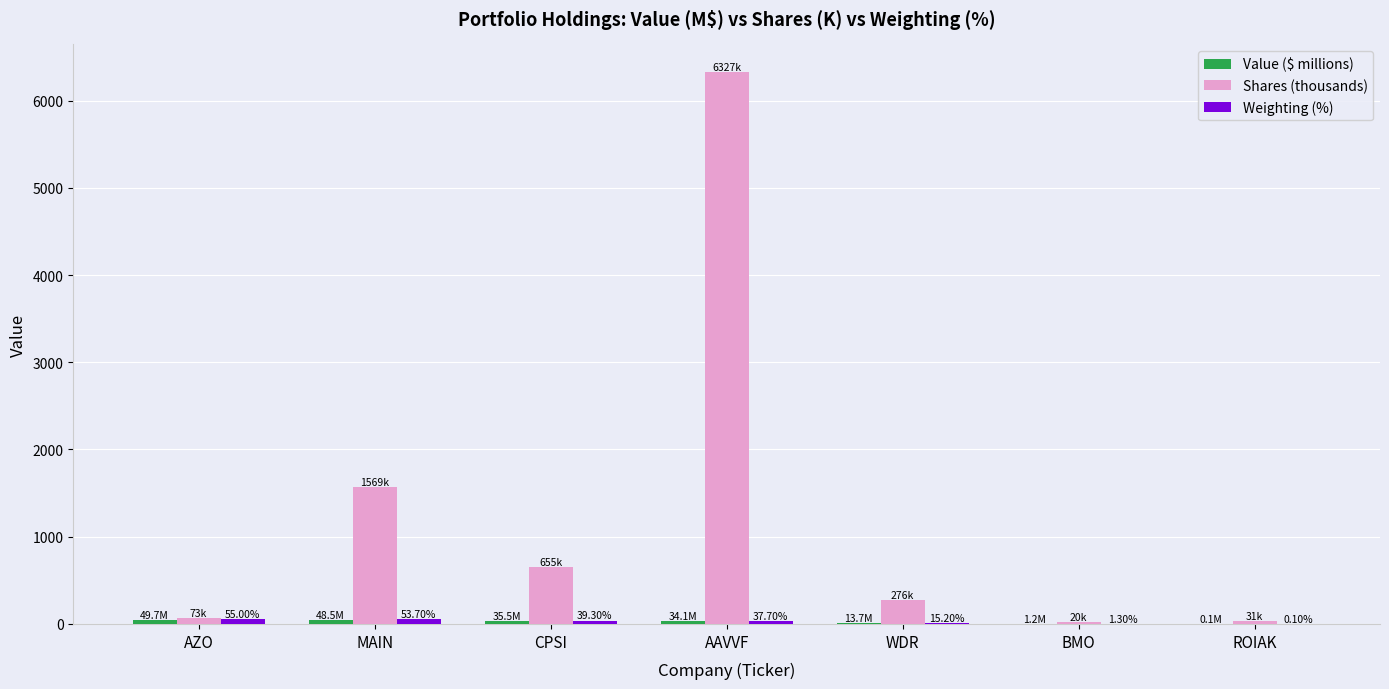

At which label does Shares (thousands) reach its peak?

AAVVF